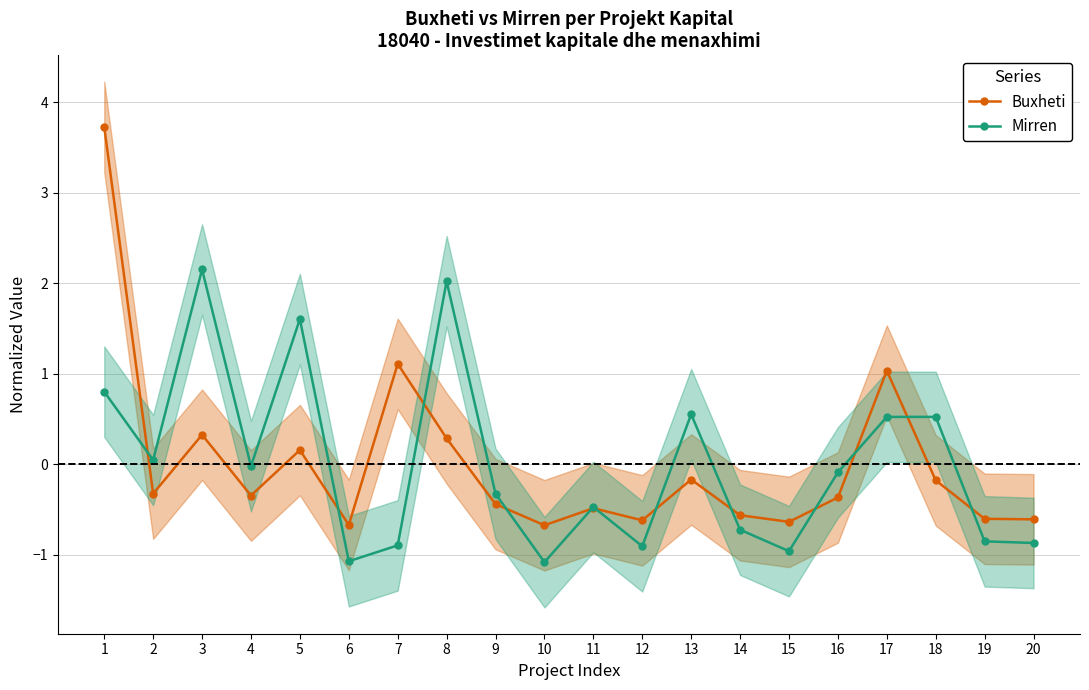

Reading left to right, extract all data points from this chart.

Buxheti: 1=3.7	2=-0.3	3=0.3	4=-0.3	5=0.2	6=-0.7	7=1.1	8=0.3	9=-0.4	10=-0.7	11=-0.5	12=-0.6	13=-0.2	14=-0.6	15=-0.6	16=-0.4	17=1.0	18=-0.2	19=-0.6	20=-0.6
Mirren: 1=0.8	2=0.0	3=2.2	4=-0.0	5=1.6	6=-1.1	7=-0.9	8=2.0	9=-0.3	10=-1.1	11=-0.5	12=-0.9	13=0.6	14=-0.7	15=-1.0	16=-0.1	17=0.5	18=0.5	19=-0.8	20=-0.9